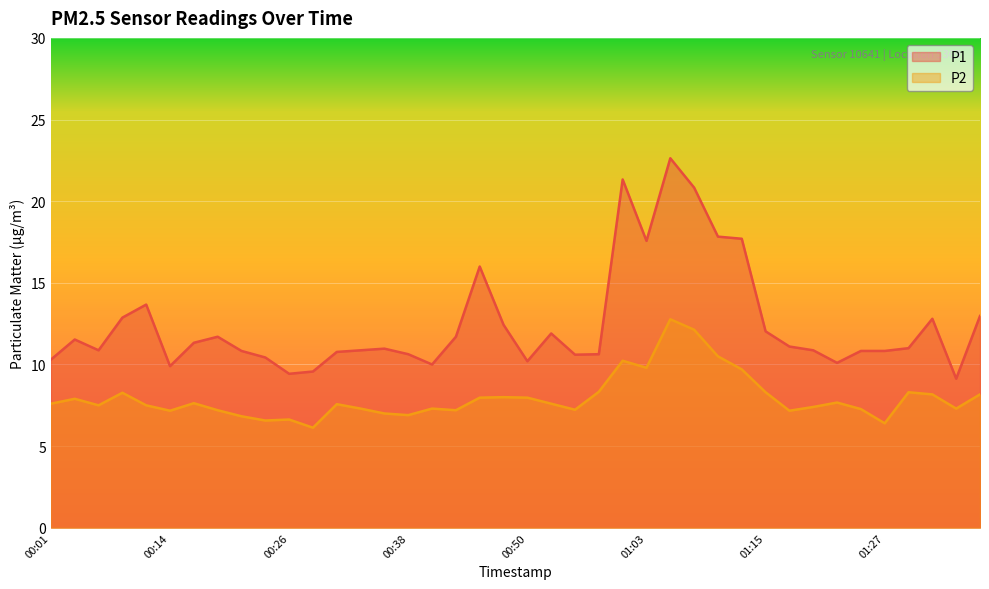

Where does the P1 series first go above 11?

00:04